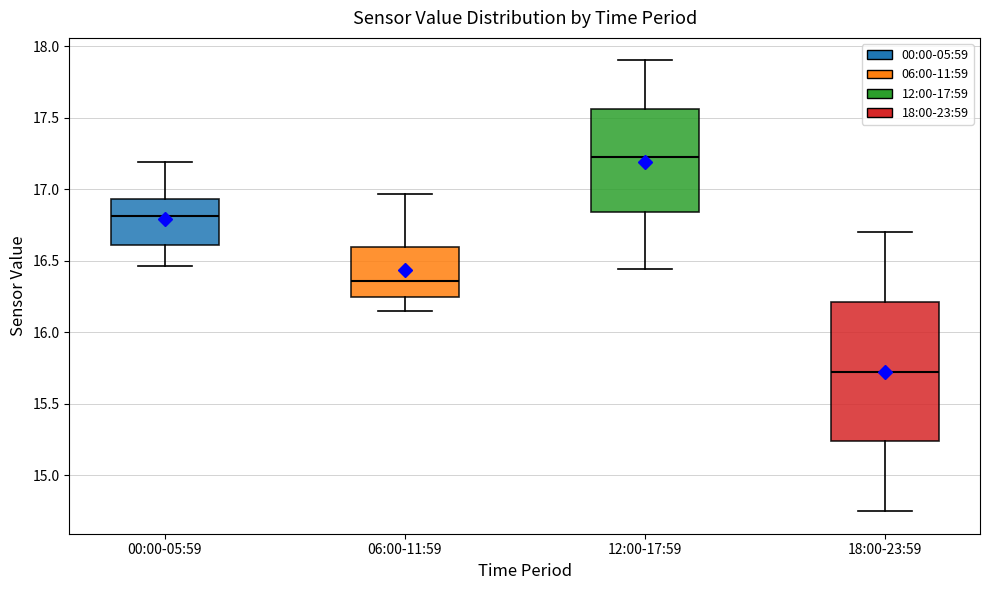

Which box's median line is the lowest?

18:00-23:59